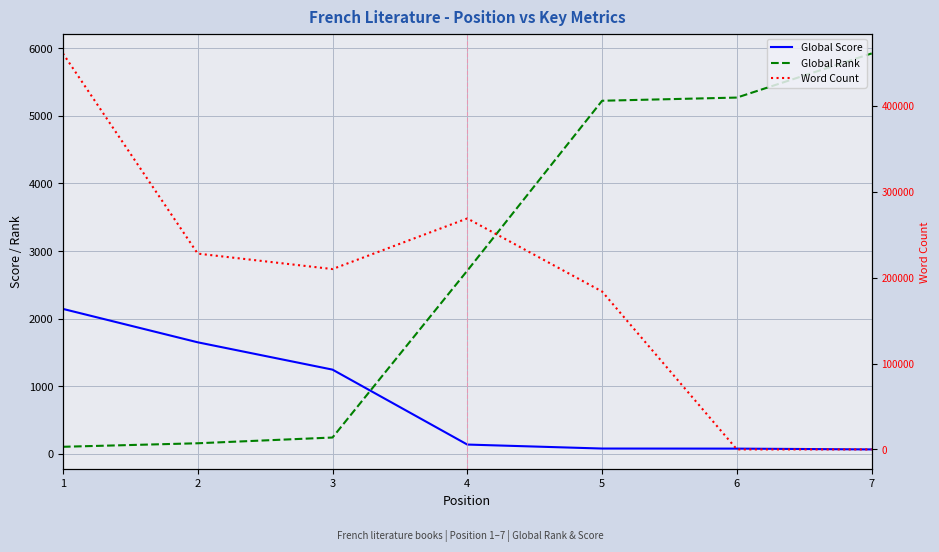

How many lines are shown in the chart?

3